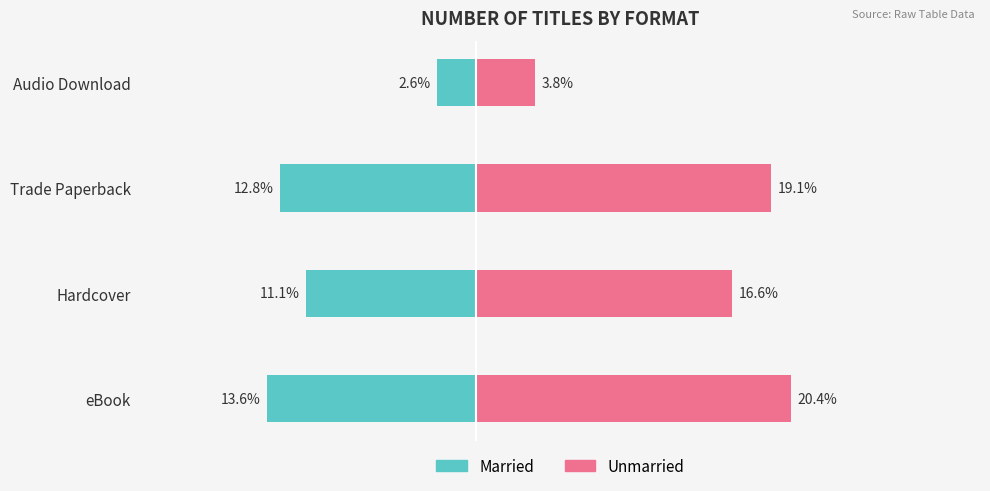

How many series are shown in this chart?

2